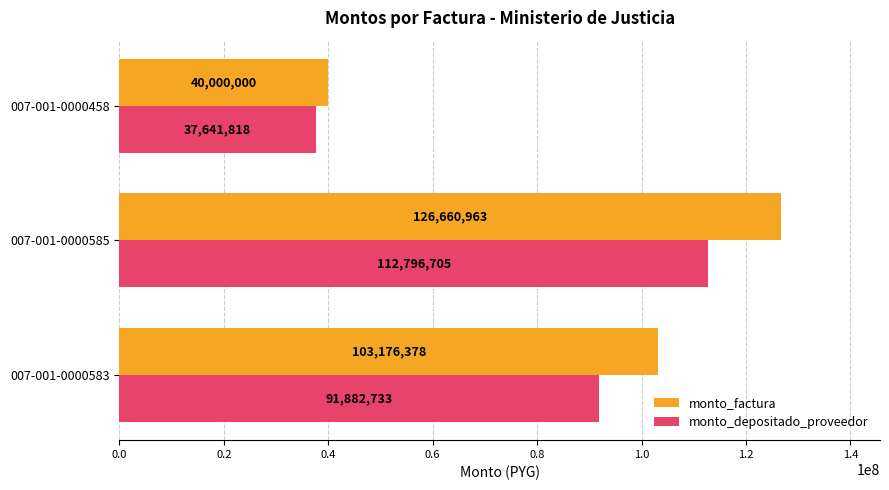

How many data points in monto_depositado_proveedor are less than 91882733?

1